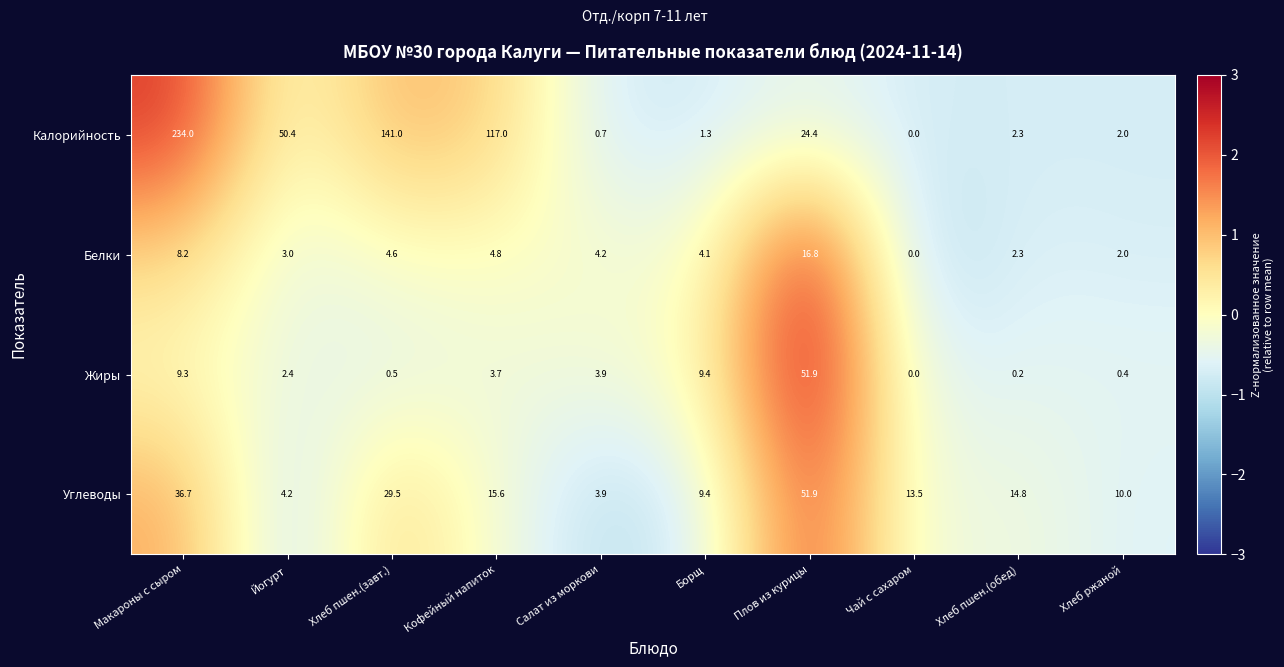

At which label does Белки first exceed 4?

Макароны с сыром